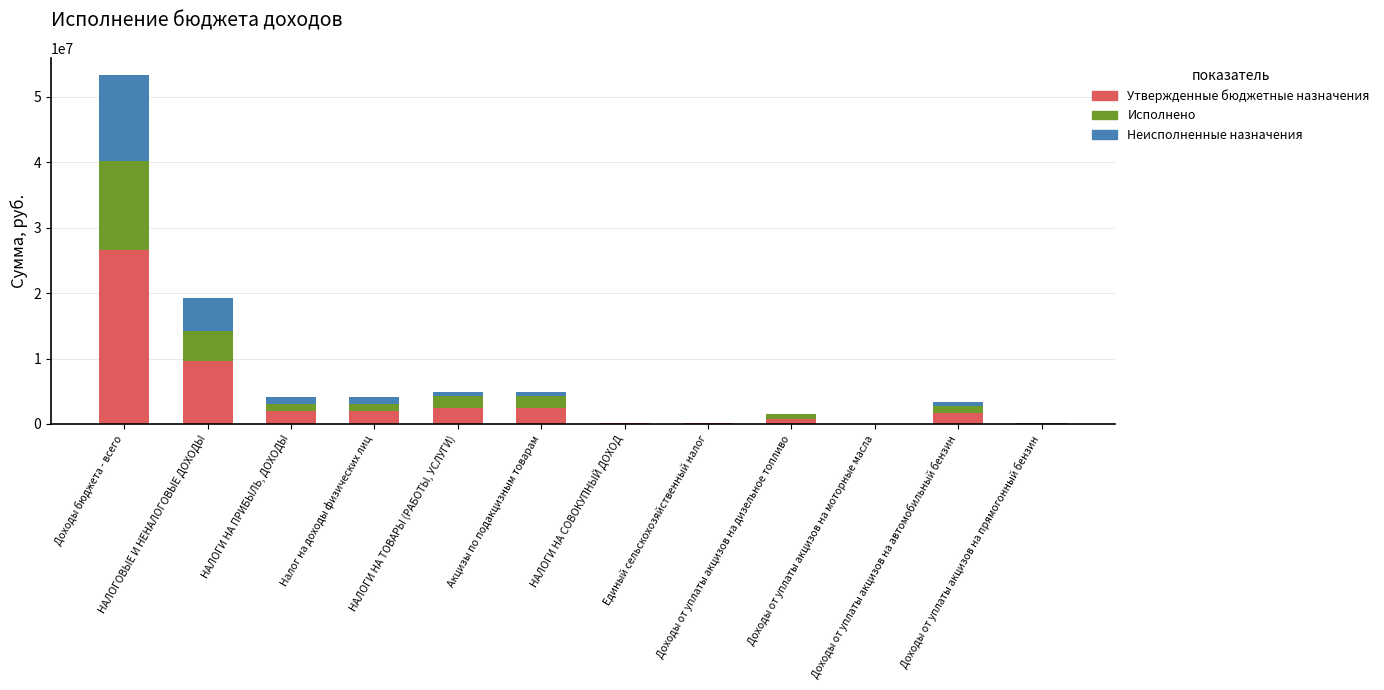

What is the total value across all series at НАЛОГОВЫЕ И НЕНАЛОГОВЫЕ ДОХОДЫ?

19194320.0